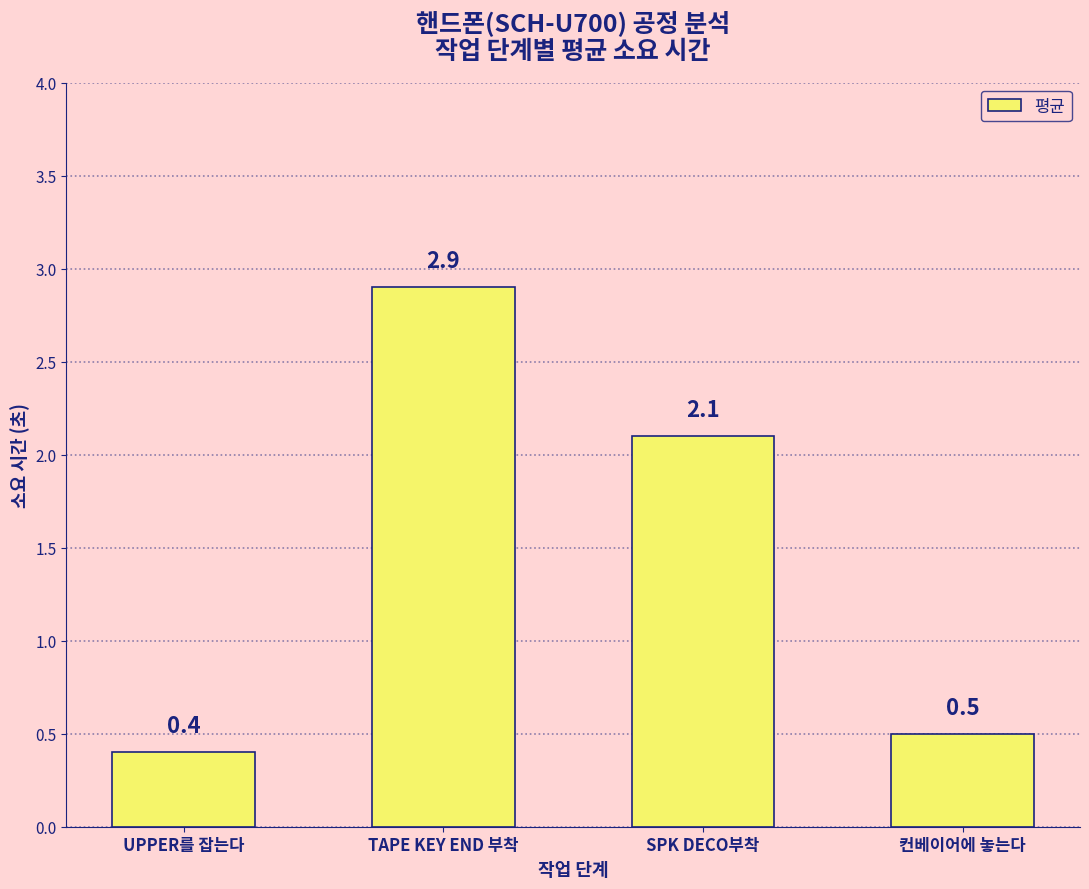

What is the change in value from UPPER를 잡는다 to 컨베이어에 놓는다?

+0.1